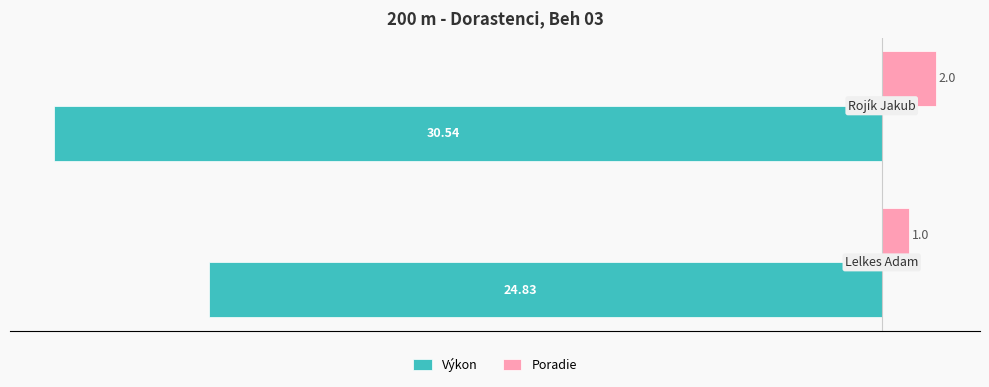

Which series has the largest range (max minus min)?

Výkon